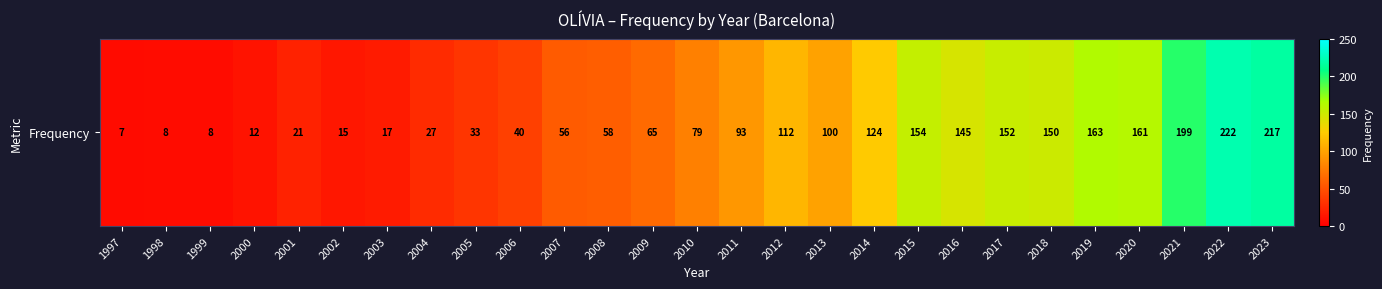

Reading left to right, what are all the values shown in this chart?

1997=7	1998=8	1999=8	2000=12	2001=21	2002=15	2003=17	2004=27	2005=33	2006=40	2007=56	2008=58	2009=65	2010=79	2011=93	2012=112	2013=100	2014=124	2015=154	2016=145	2017=152	2018=150	2019=163	2020=161	2021=199	2022=222	2023=217